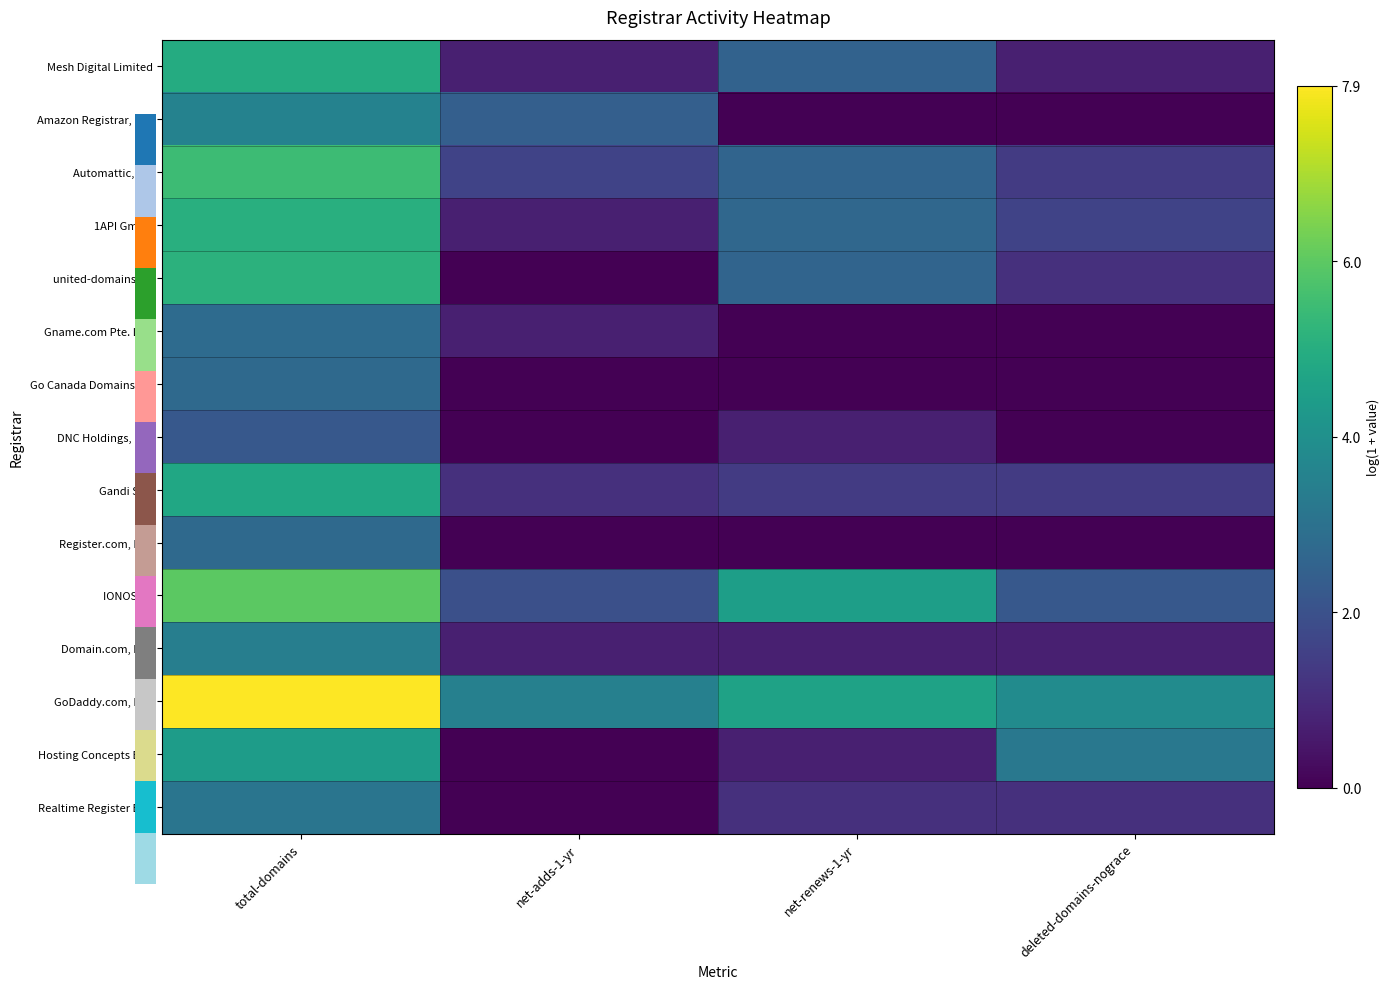

Which series has the largest total across all categories?

GoDaddy.com, LLC